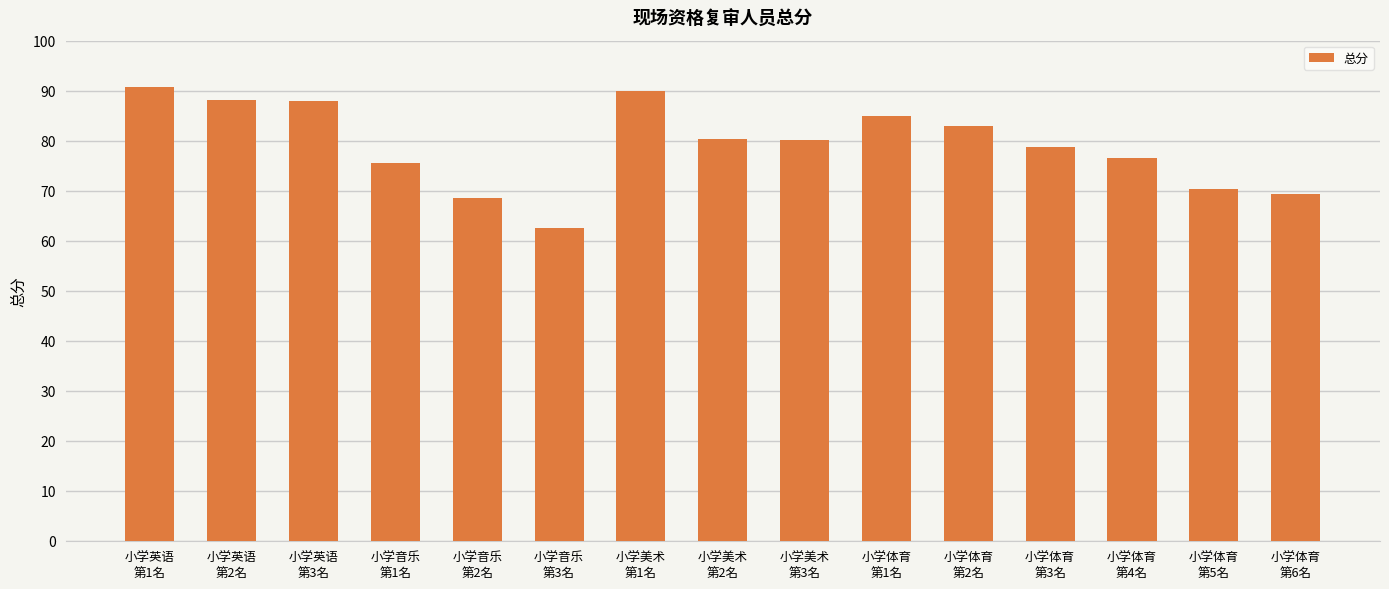

What is the difference between the values at 小学体育
第1名 and 小学美术
第3名?

4.7